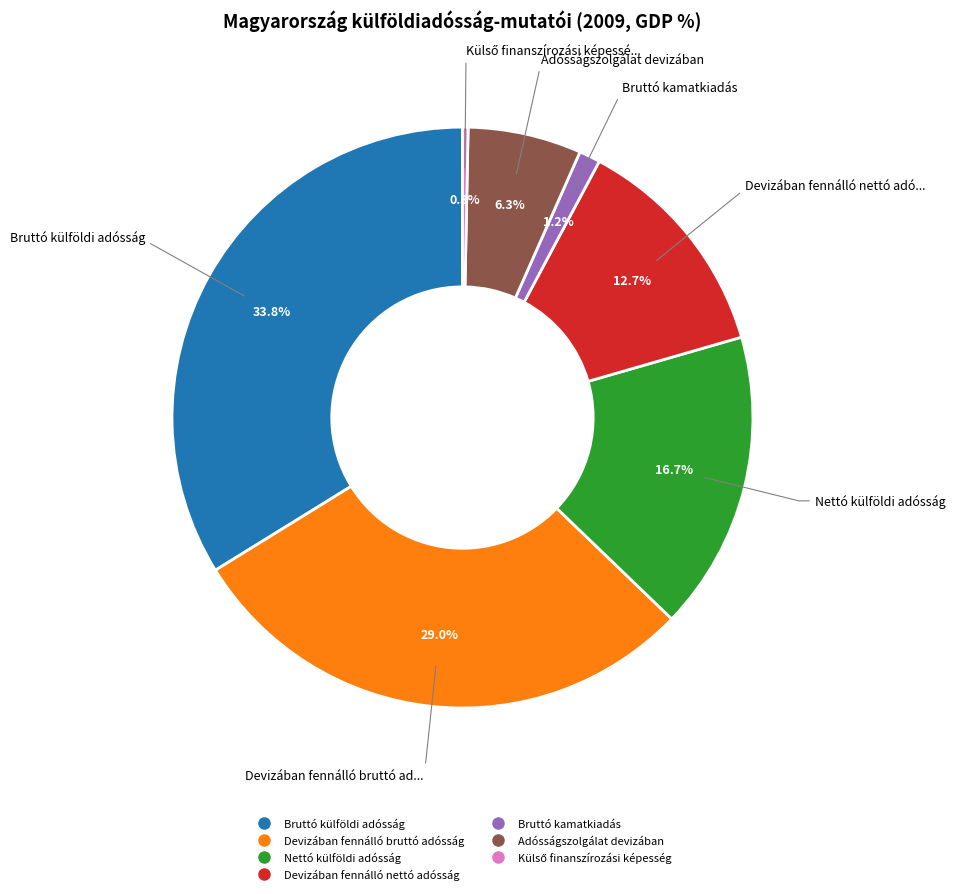

To the nearest percent, what is the difference between the Adósságszolgálat devizában and Devizában fennálló nettó adósság slice percentages?

6%